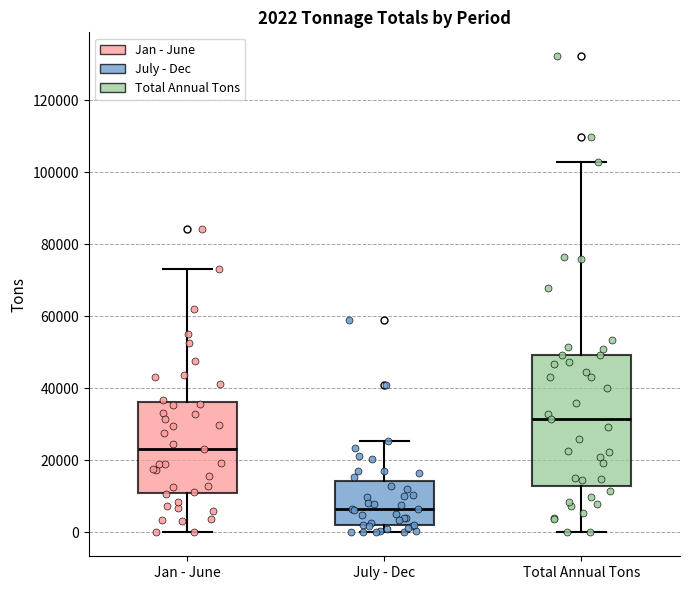

Which box is the tallest, from its lower edge to its upper edge?

Total Annual Tons